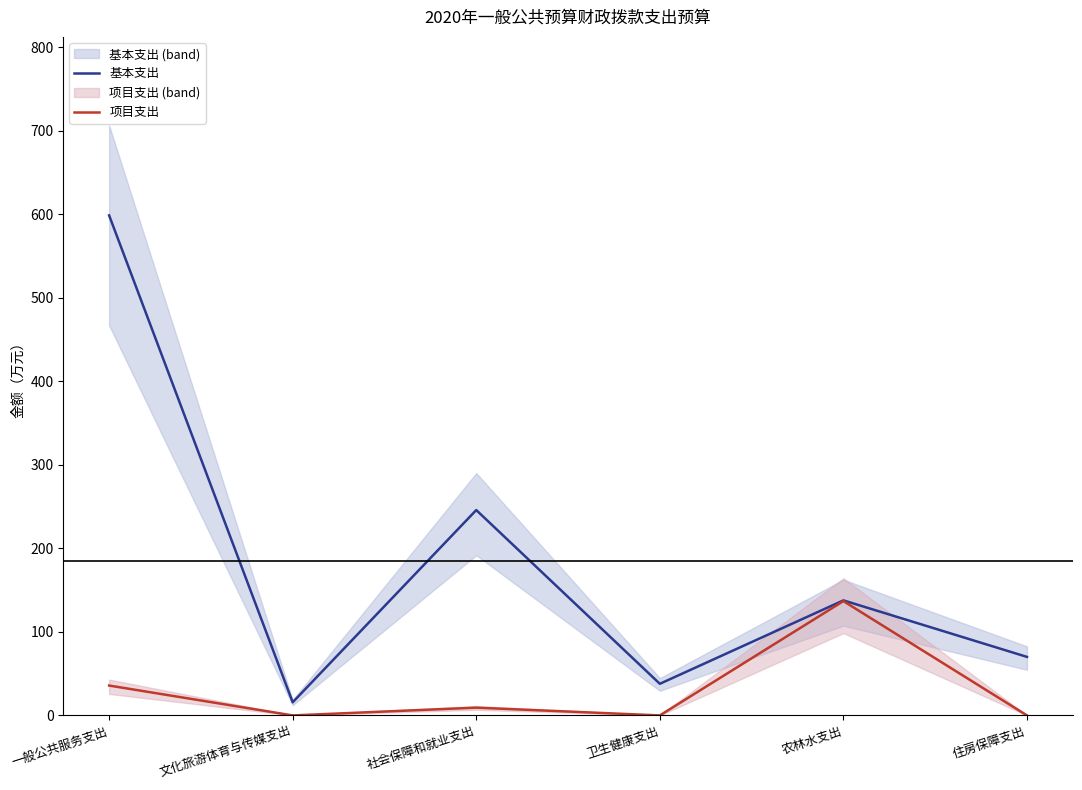

What are all the series names shown in the legend?

基本支出, 项目支出